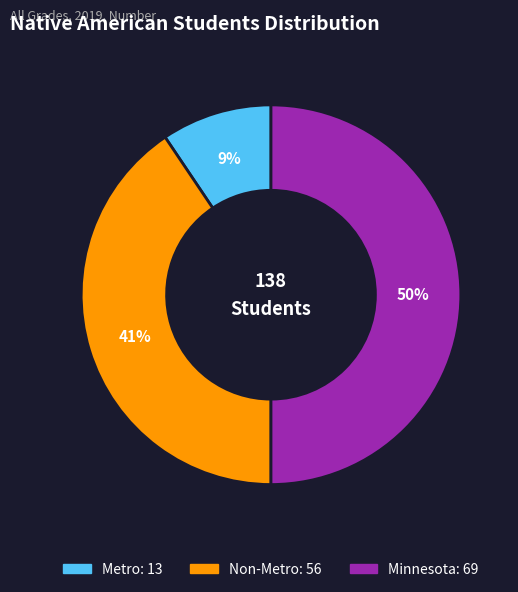

Rank the categories by value from highest to lowest.

Minnesota, Non-Metro, Metro